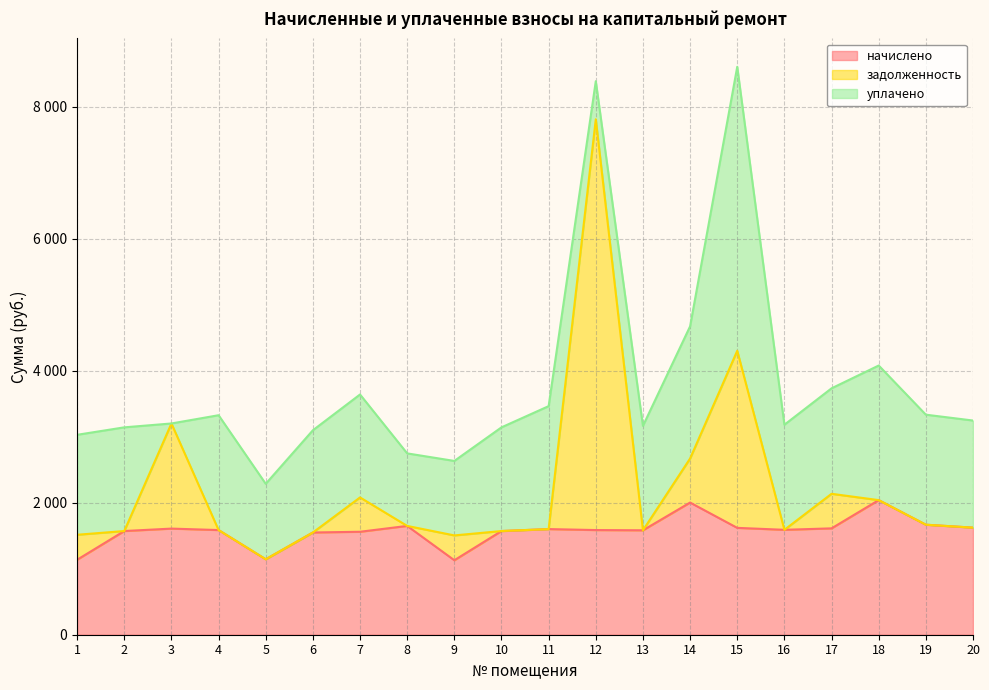

Does the chart display data point markers on the line(s)?

No